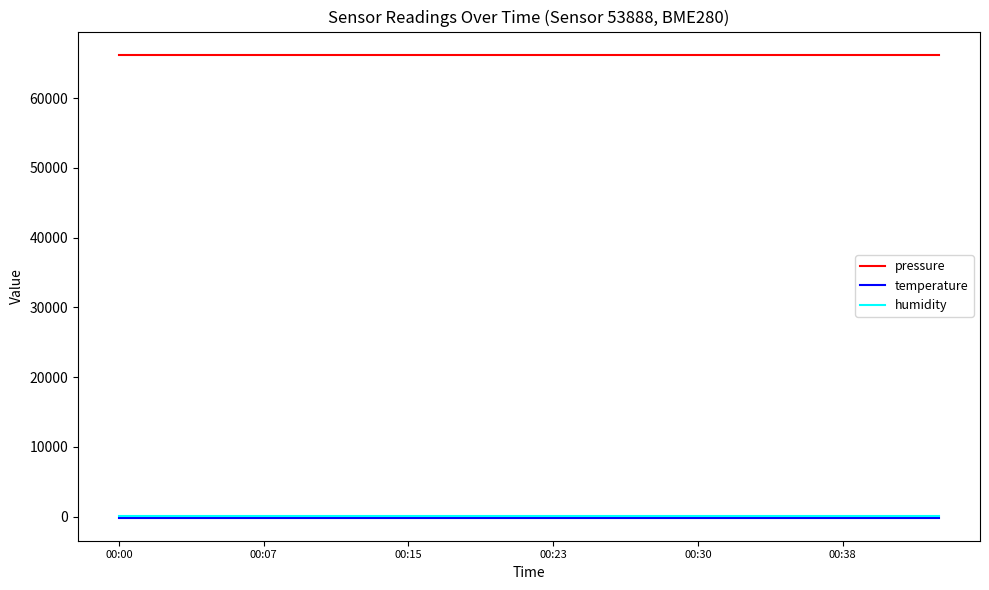

Which series has the largest total across all categories?

pressure